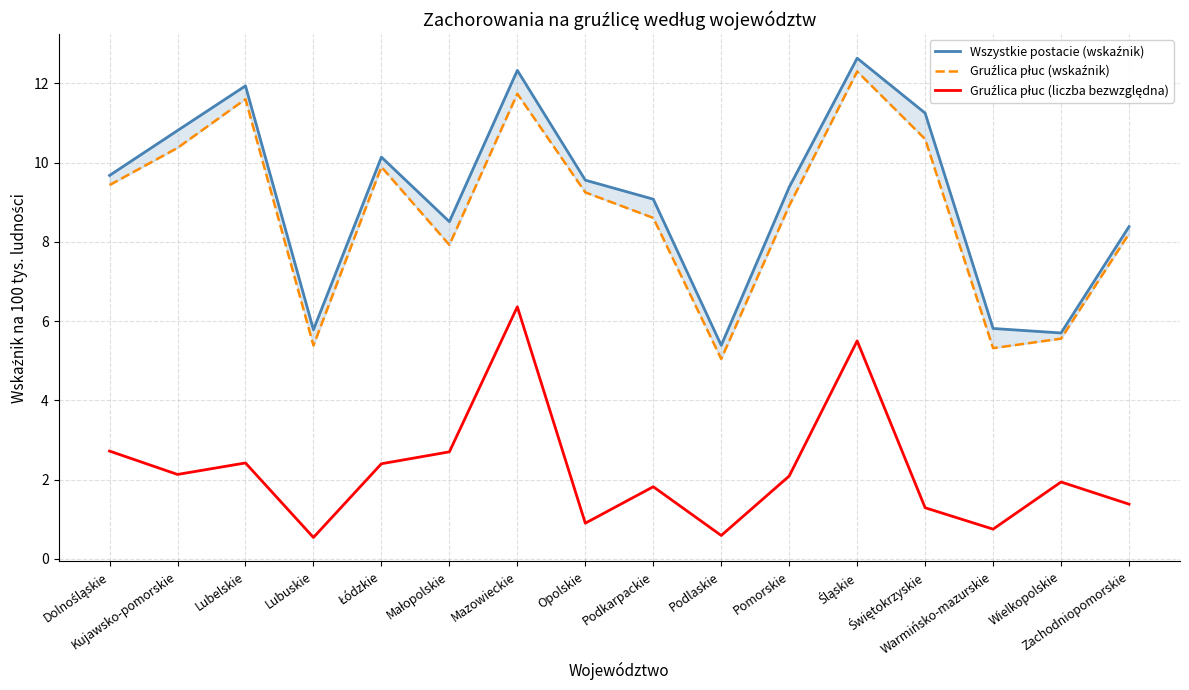

Which has a higher value, Wielkopolskie or Zachodniopomorskie?

Zachodniopomorskie